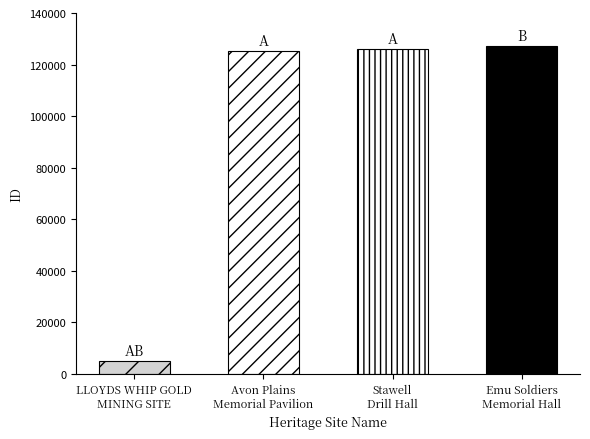

Reading left to right, list all the values displayed in this chart.

4996	125292	126129	127072